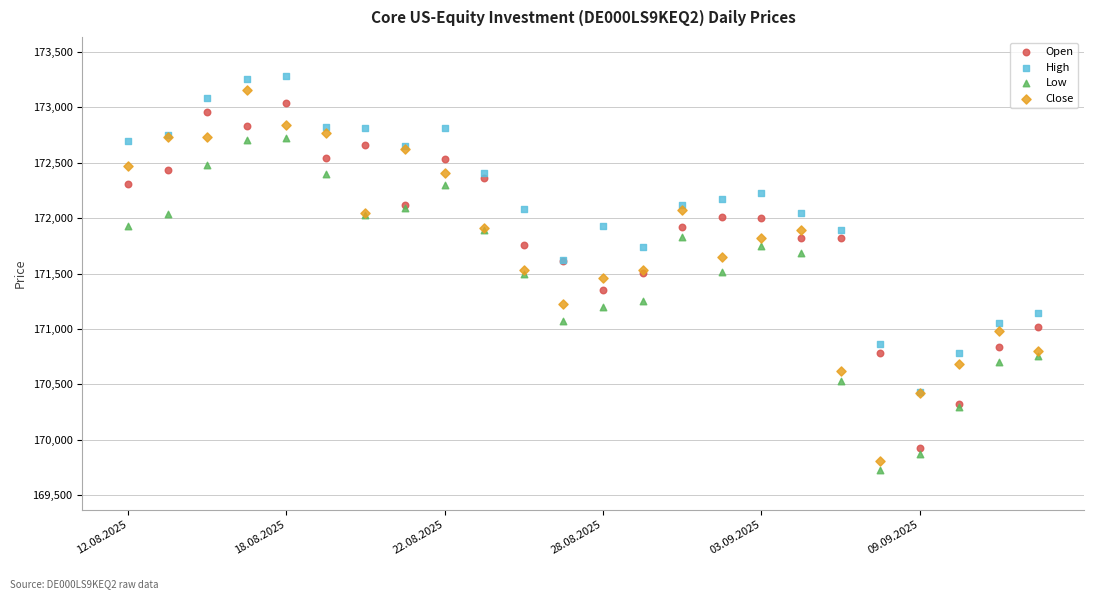

What are all the series names shown in the legend?

Open, High, Low, Close